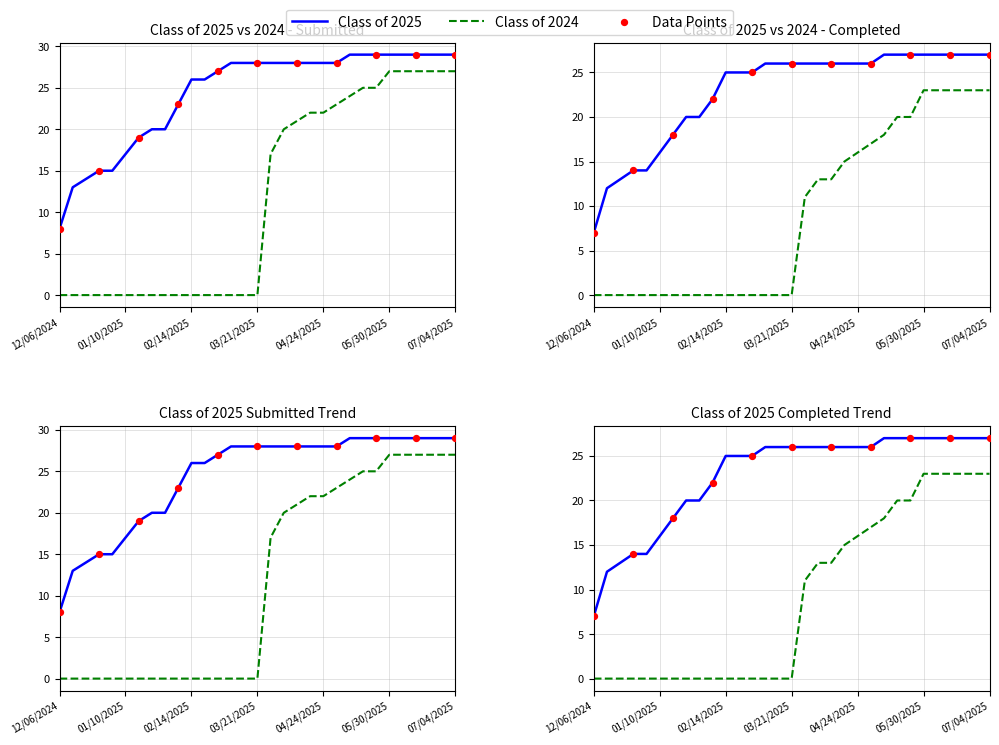

What is the total value across all series at 04/18/2025?

91